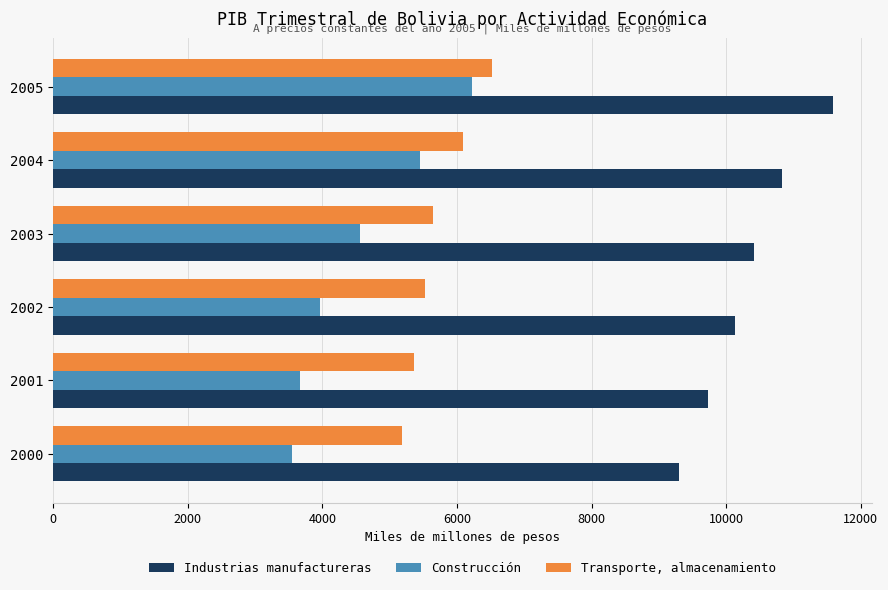

How many distinct data groups are displayed?

3